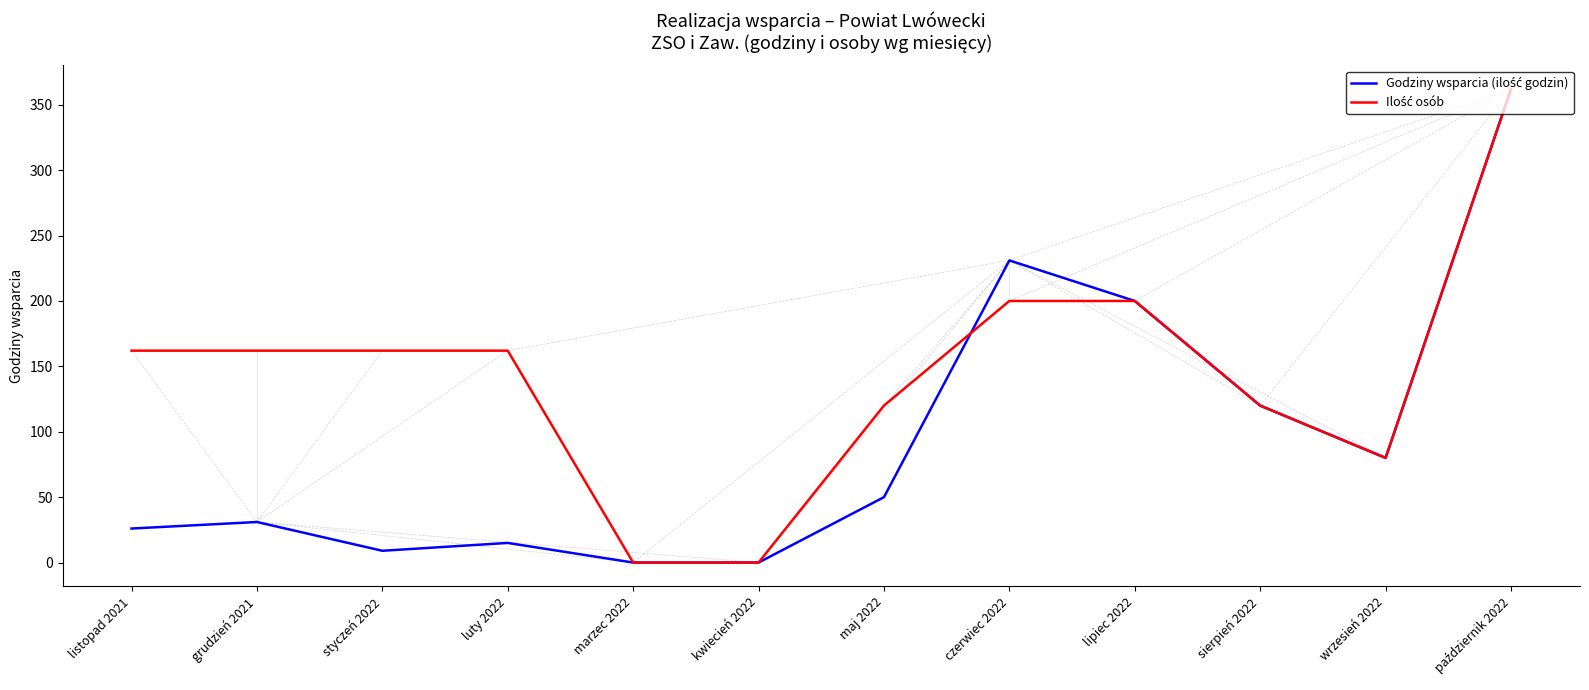

What position from the left is wrzesień 2022?

11